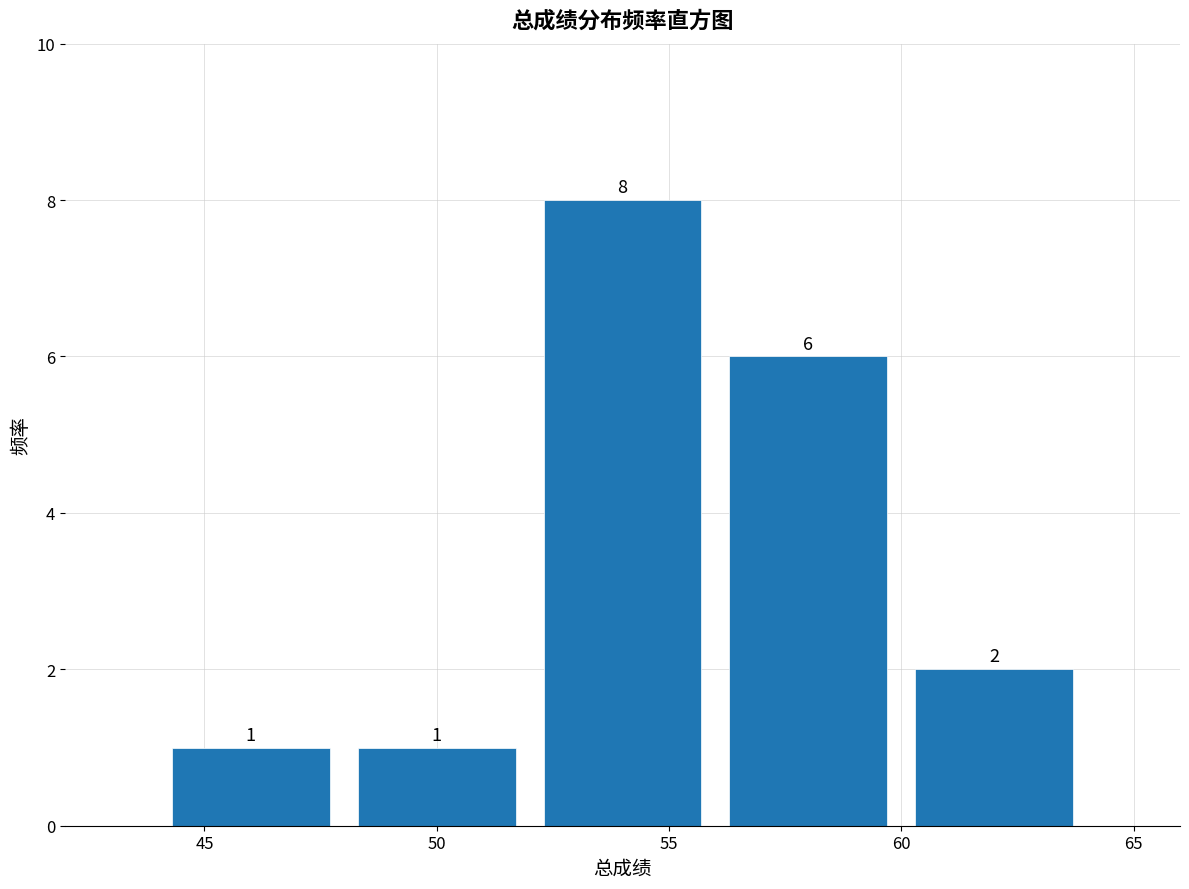

Over which range of the x-axis is the bar tallest?

52 to 56